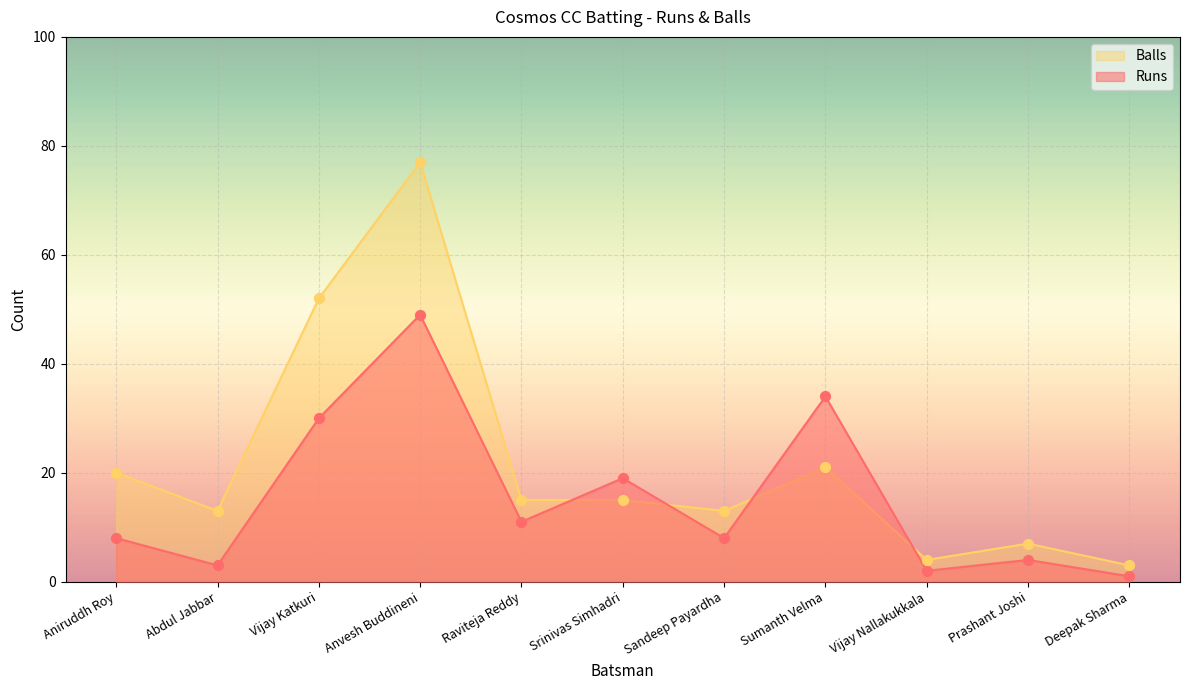

Which series reaches the minimum Y coordinate?

Runs